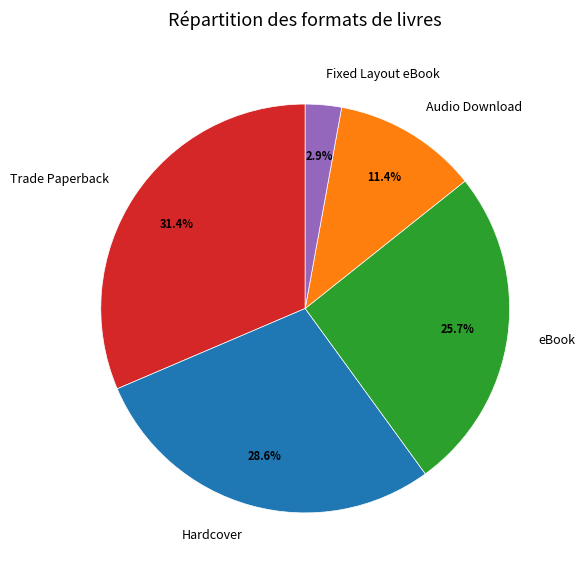

How many slices are in this pie chart?

5